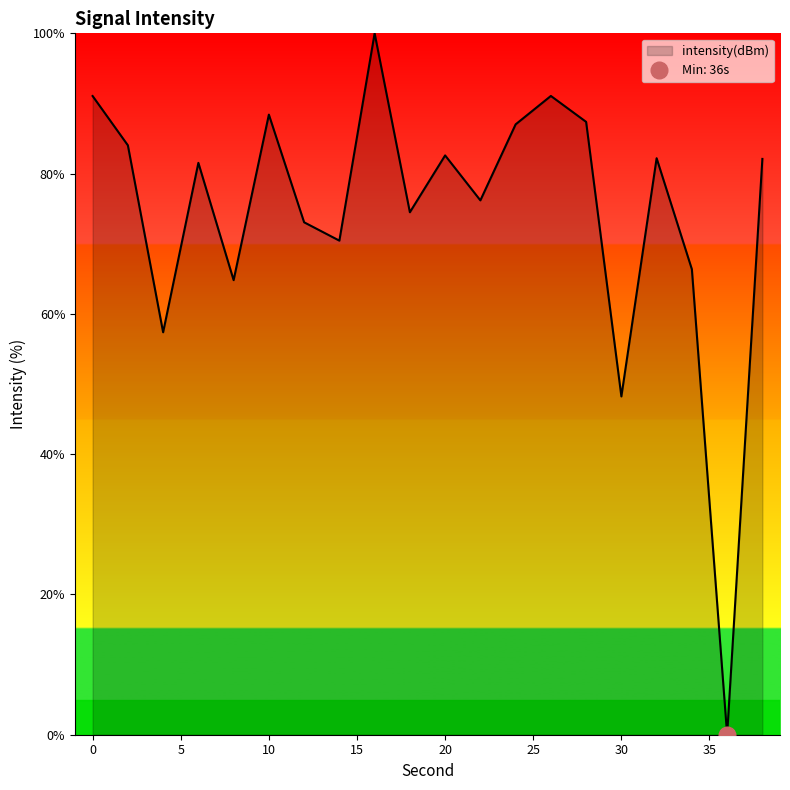

How many positive values are there?

19